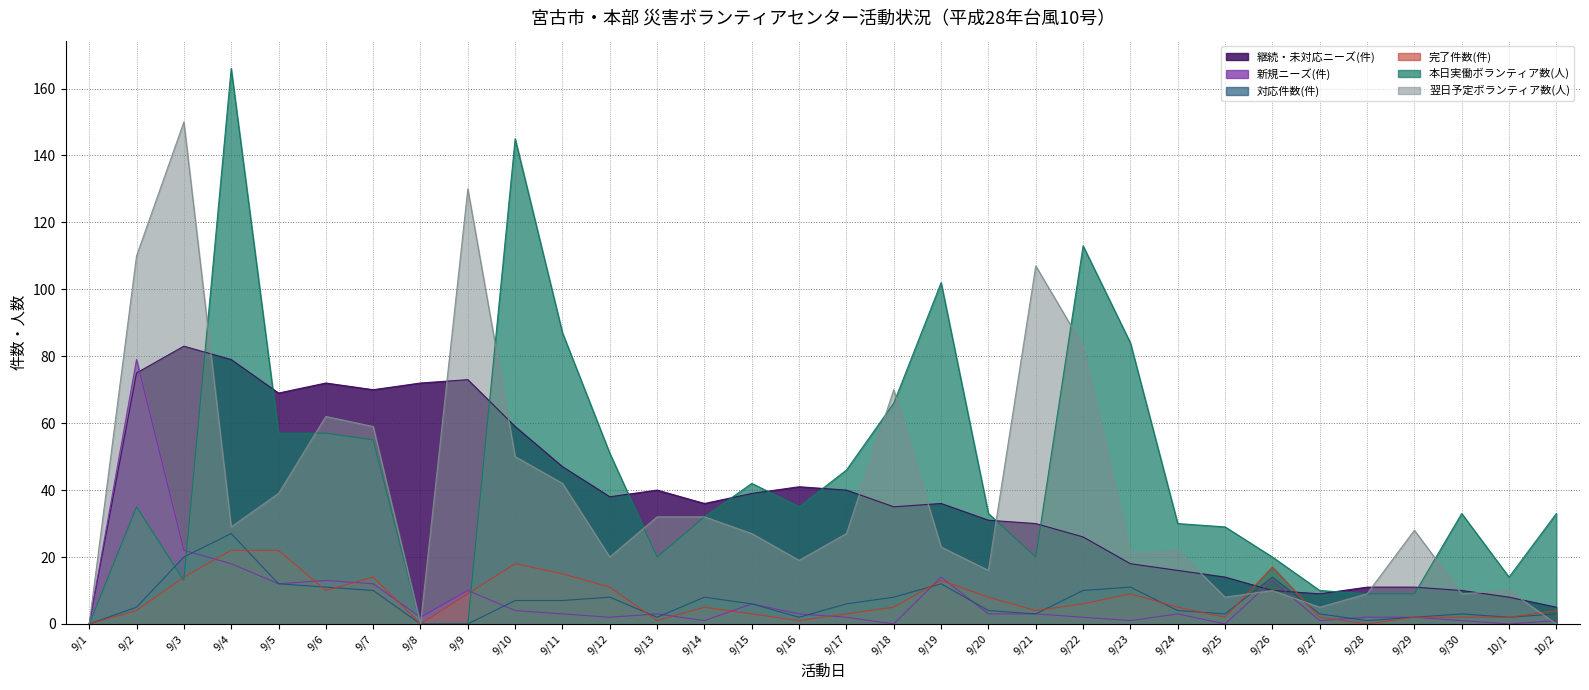

The value of 継続・未対応ニーズ(件) at 9/30 is 10. True or false?

True